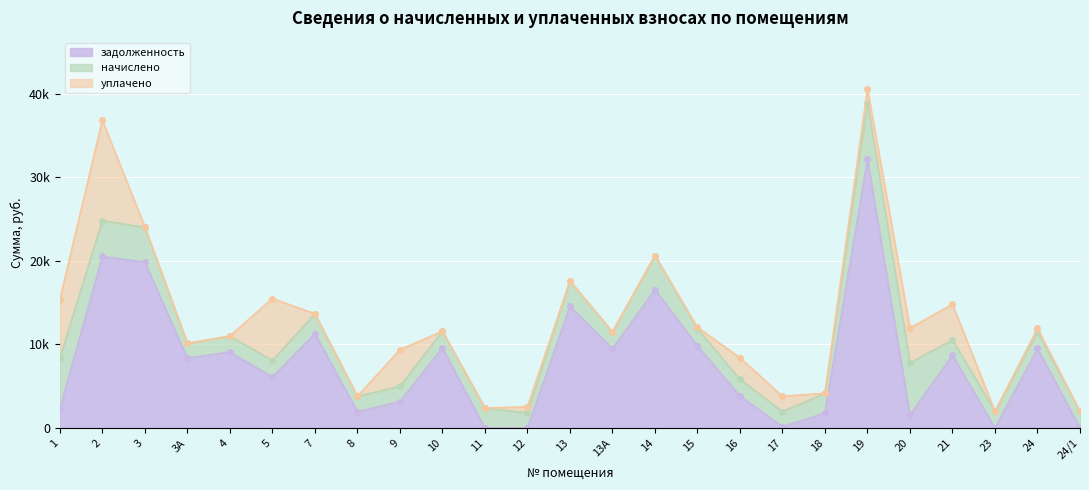

What is the label of the 6th point from the right?

19